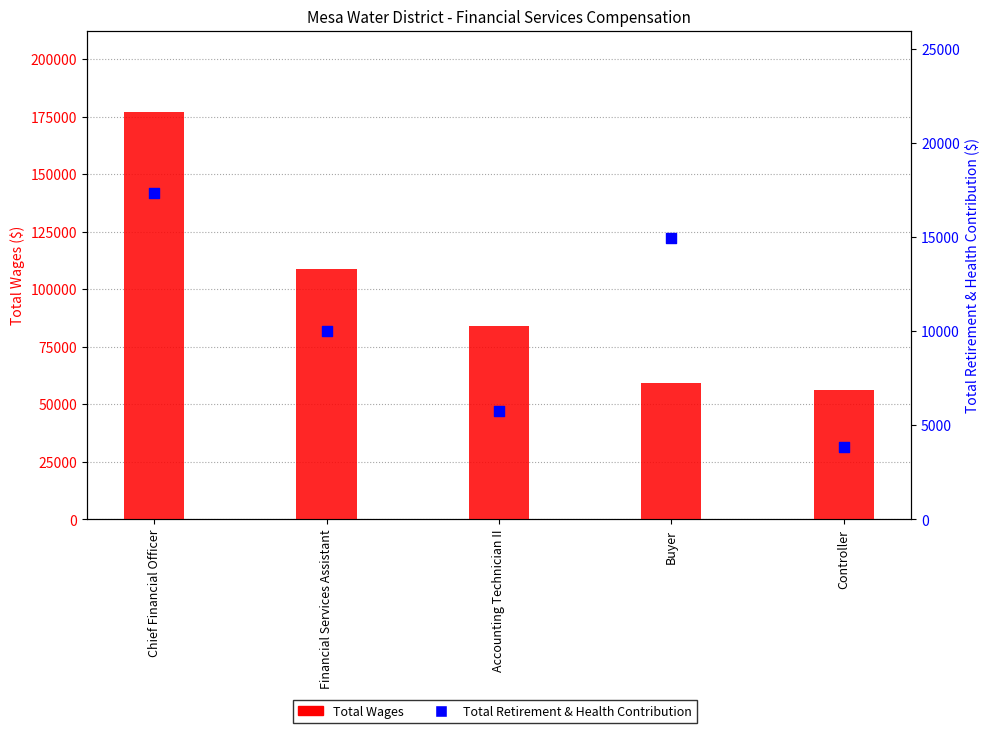

What are all the series names shown in the legend?

Total Wages, Total Retirement & Health Contribution